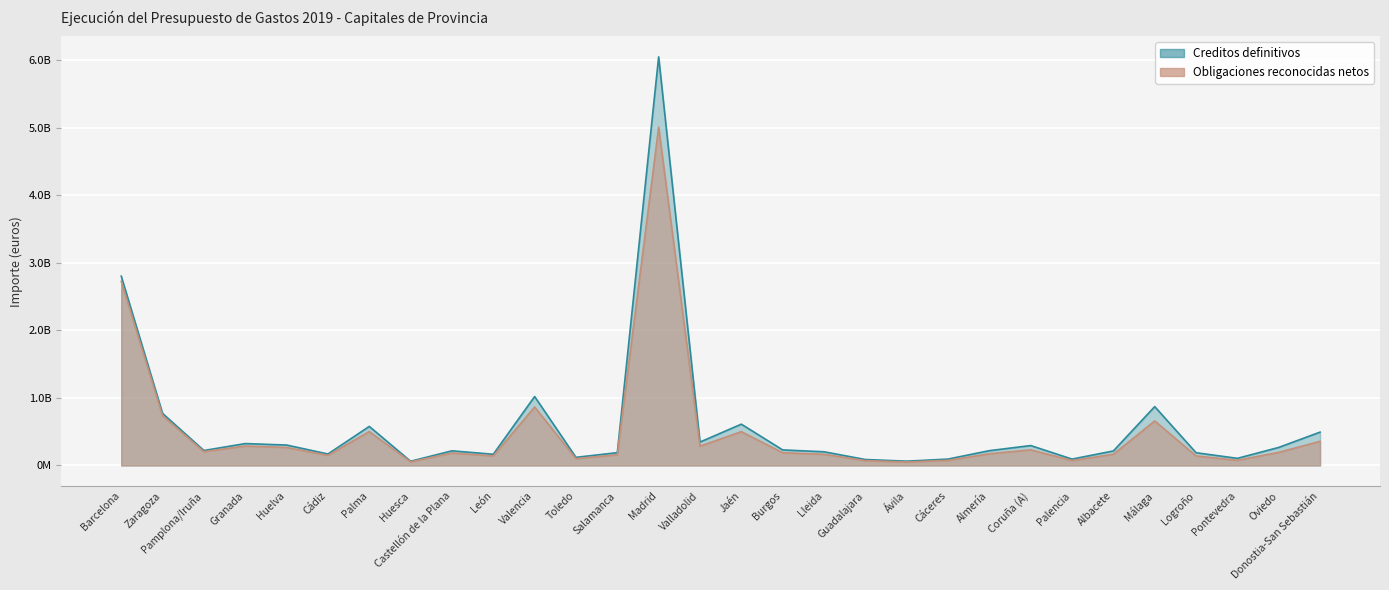

Is it true that Creditos definitivos equals 493347673.6 at Donostia-San Sebastián?

True